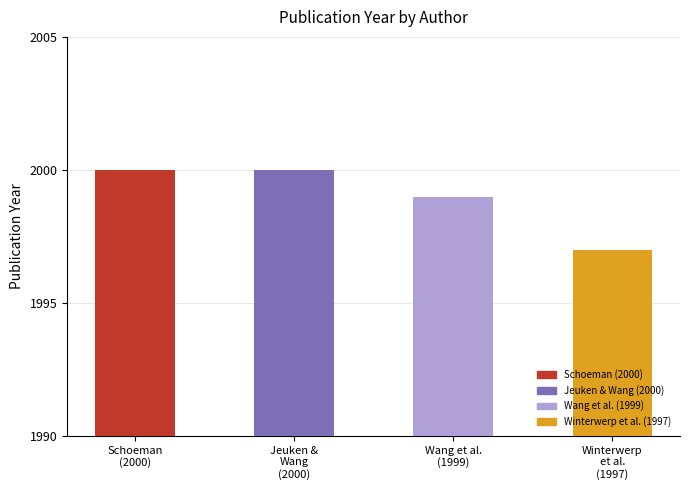

Which category has the lowest value across all series?

Winterwerp, J.C.; Uittenbogaard, R.E.